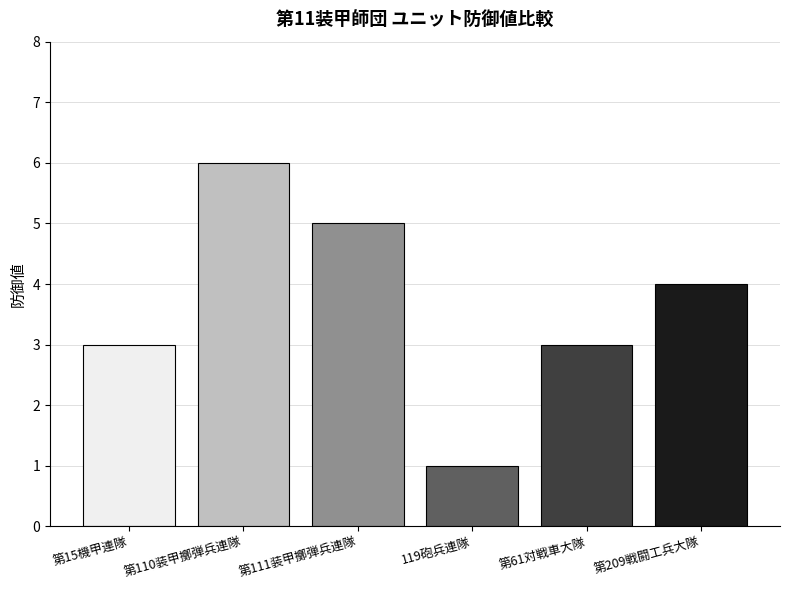

What is the label of the 5th bar from the left?

第61対戦車大隊